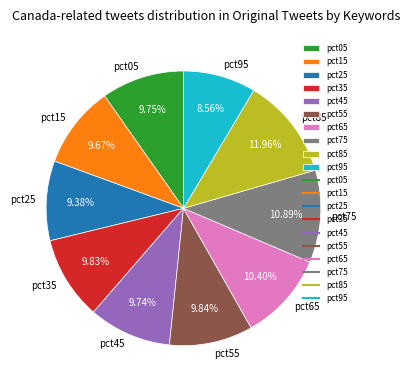

Is it true that pct95 is 16% of the pie?

False